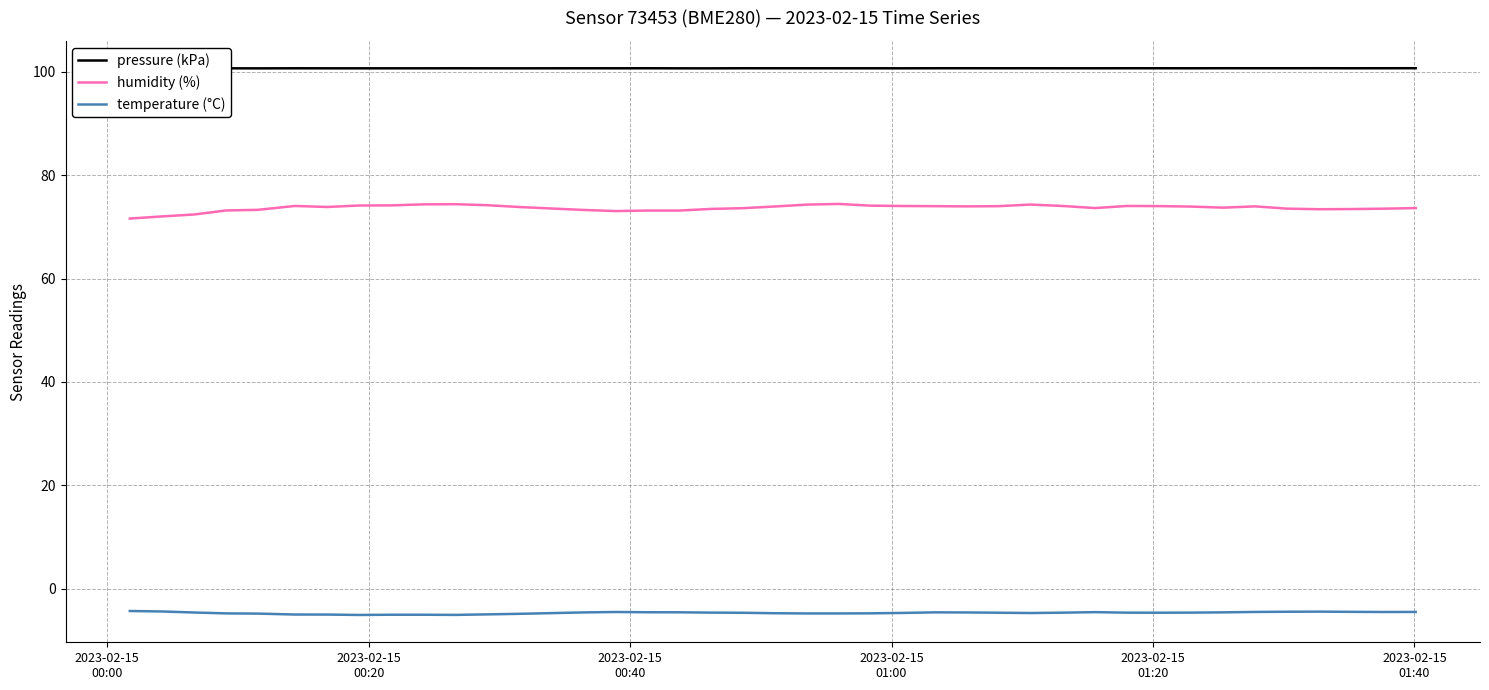

What is the minimum value shown in the chart?

-5.1